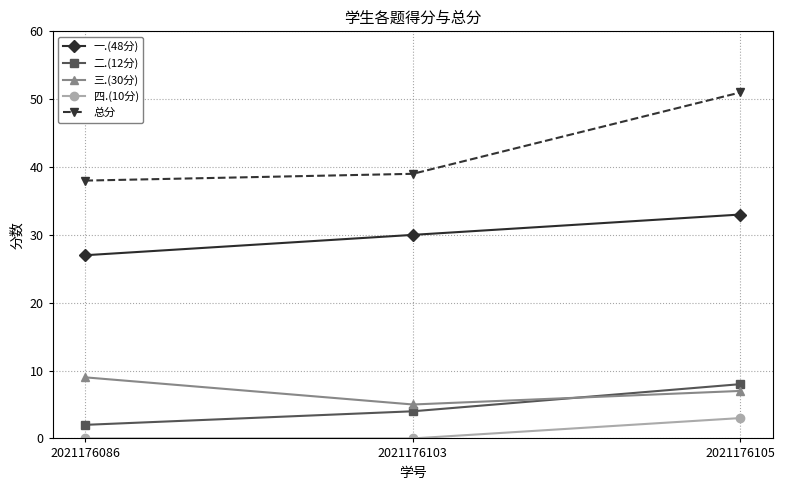

Does the chart display data point markers on the line(s)?

Yes